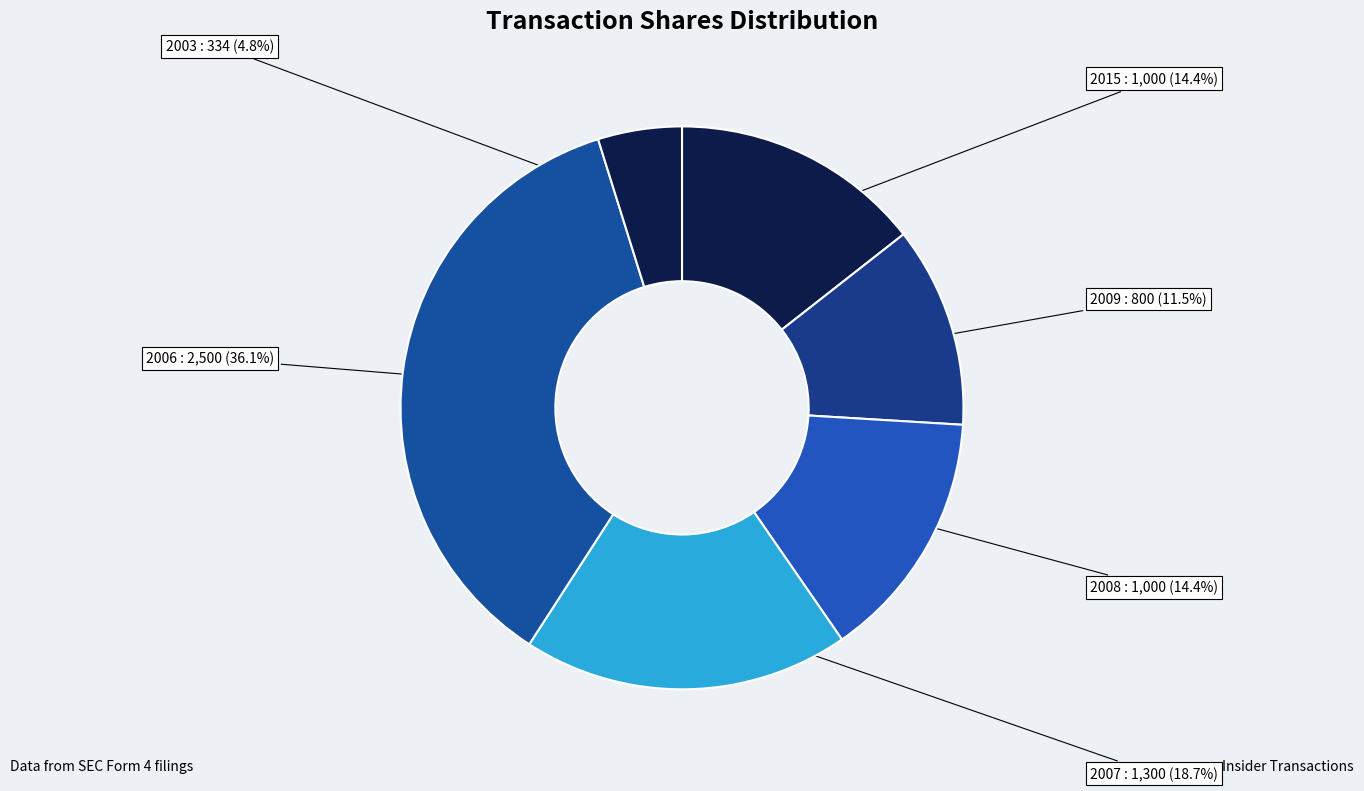

Combined, what portion of the pie is 2008 and 2015?

28.8%